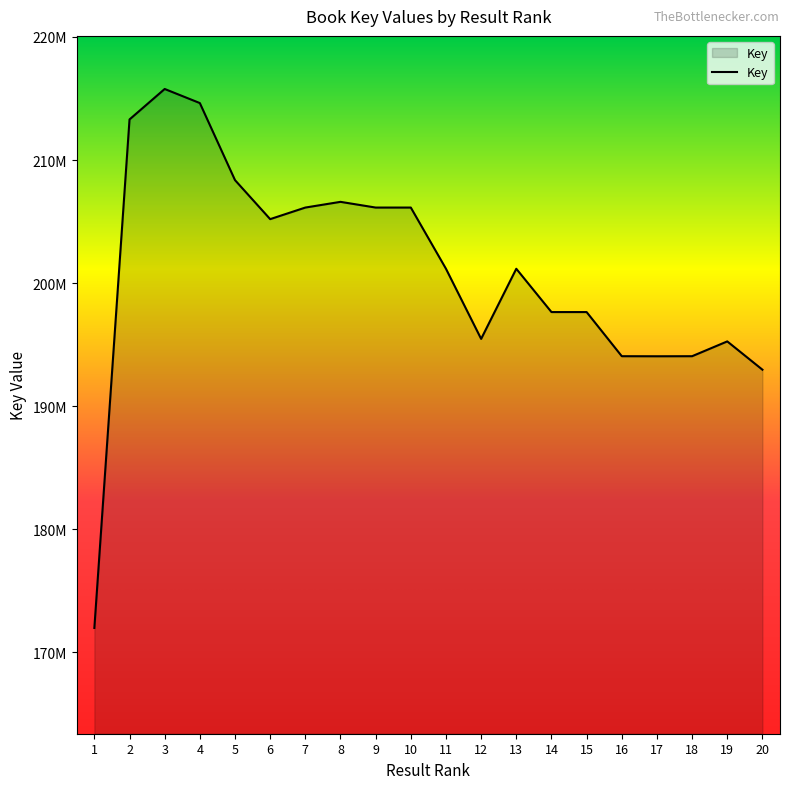

Is this an area chart (filled region under the line)?

Yes